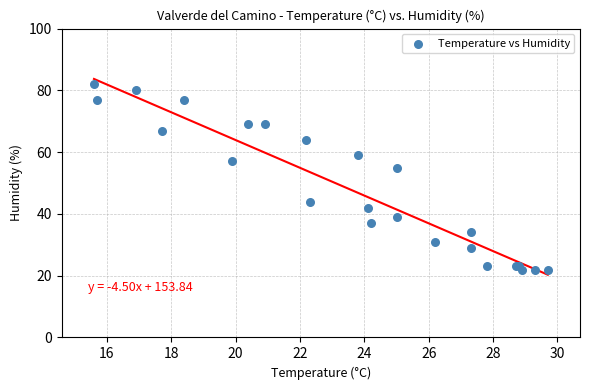

What Y value in the scatter plot is closest to 52?

55